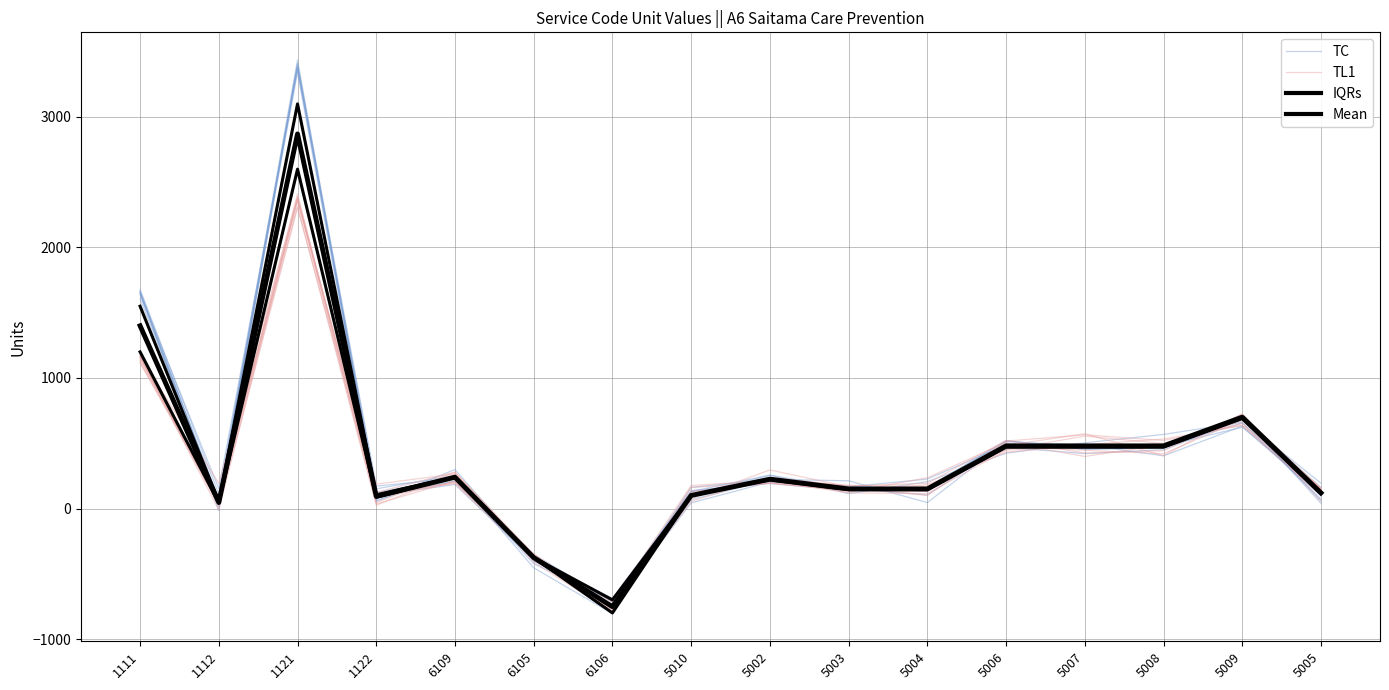

How many intersections are there between TL1 and Mean?

9